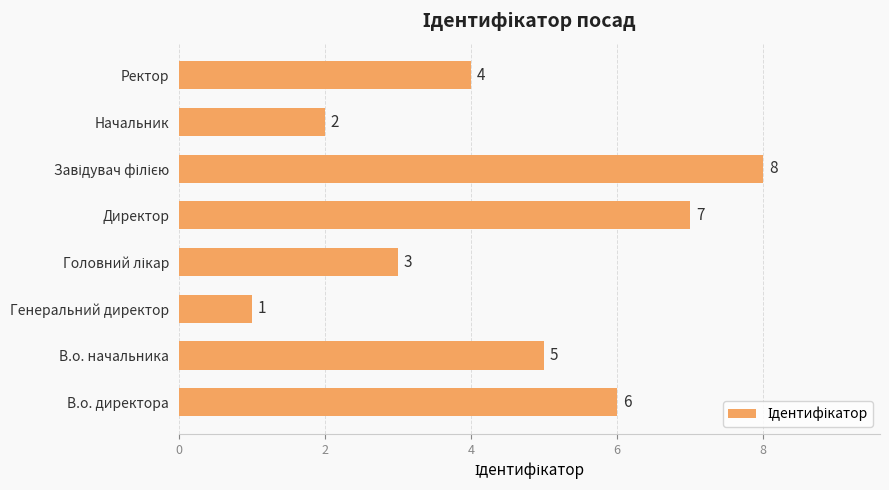

Reading top to bottom, extract all data points from this chart.

4	2	8	7	3	1	5	6